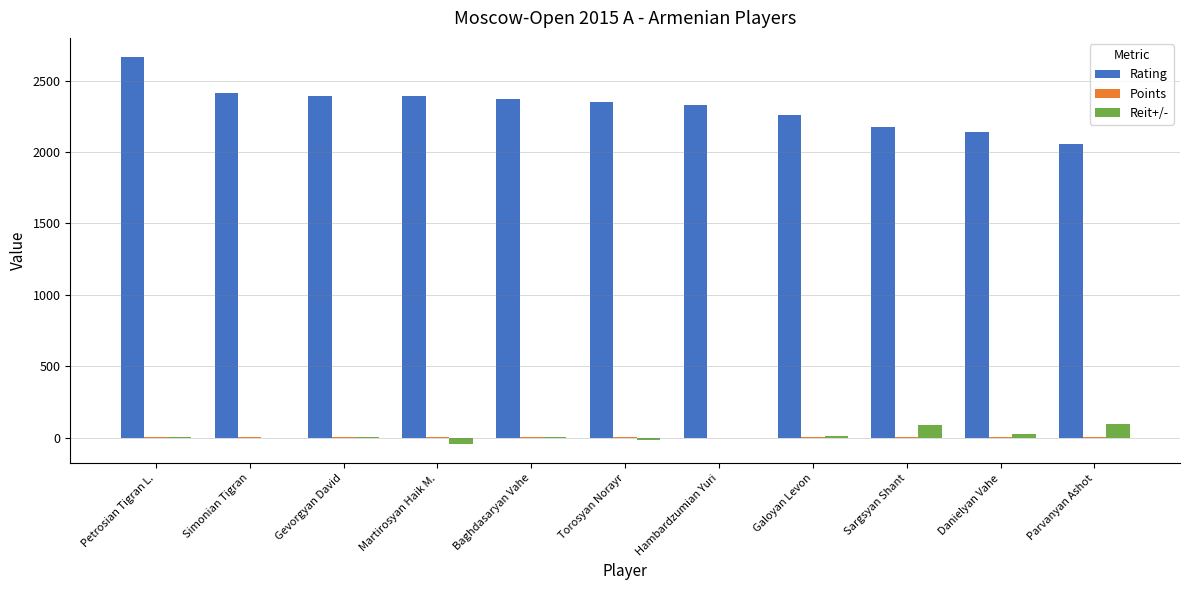

What is the spread (max minus min) of values at Hambardzumian Yuri?

2329.6